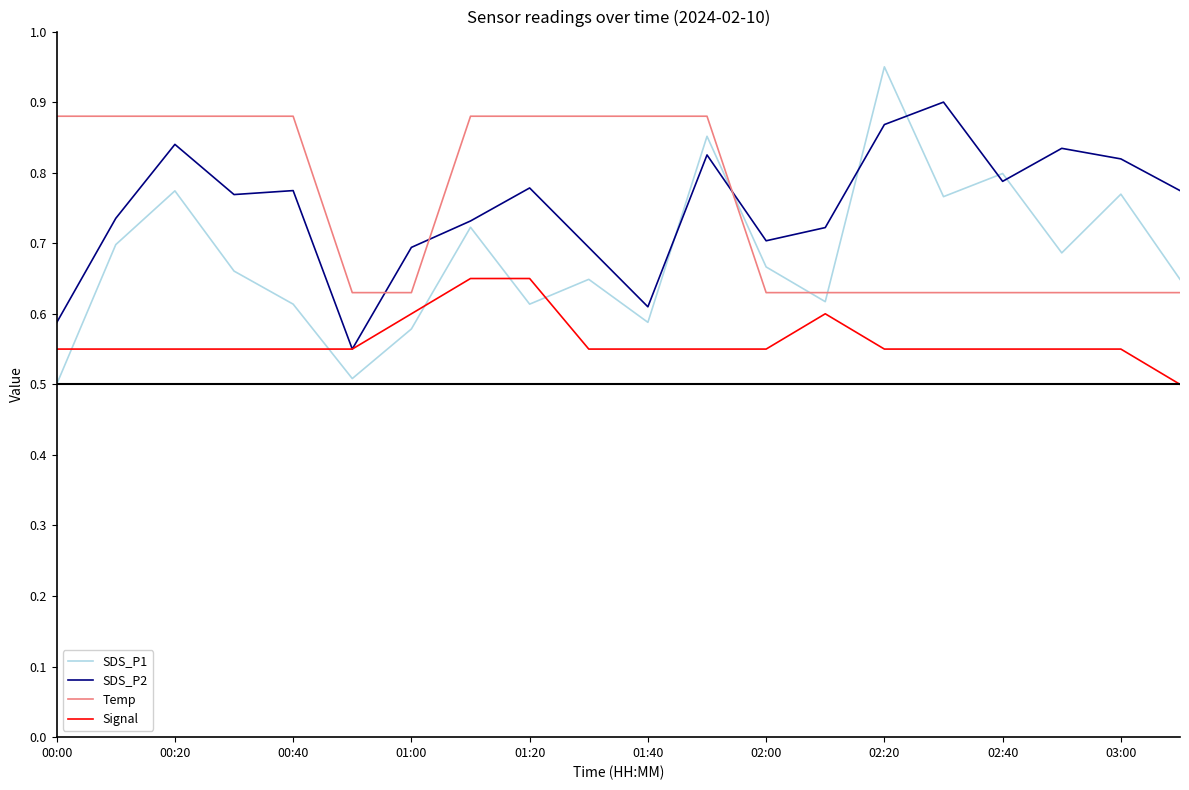

What is the minimum value shown in the chart?

0.5